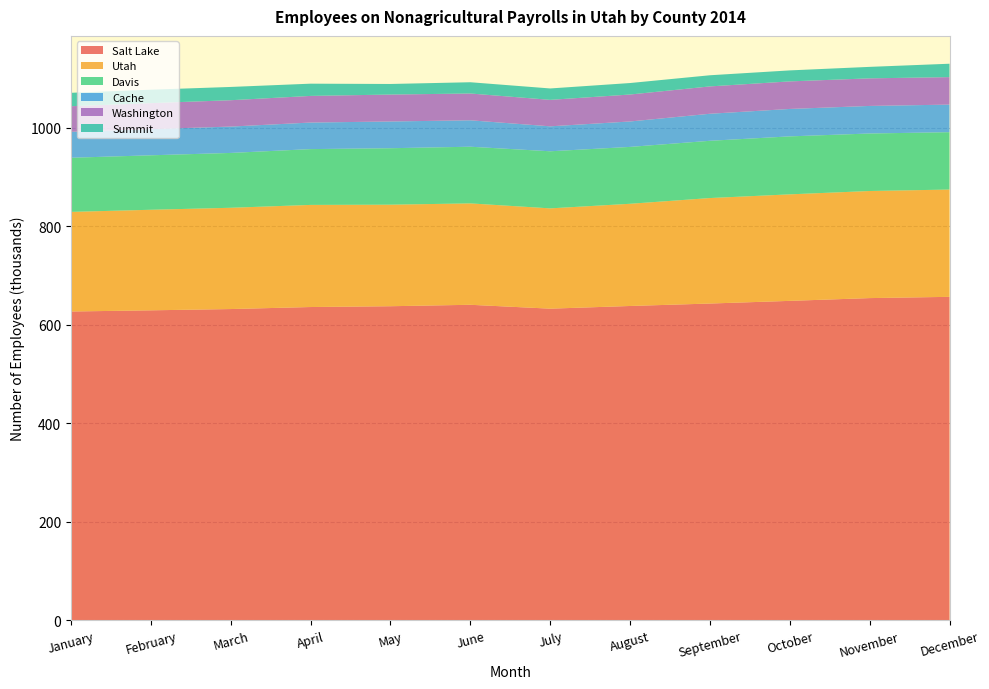

Reading left to right, transcribe all the data shown in this chart.

Salt Lake: January=626751	February=629138	March=631733	April=635836	May=637459	June=640376	July=632518	August=637947	September=642922	October=648323	November=653945	December=656489
Utah: January=202076	February=203996	March=205436	April=207147	May=205983	June=205684	July=203443	August=207323	September=213981	October=216080	November=217245	December=217652
Davis: January=109798	February=110494	March=111248	April=113199	May=114546	June=114959	July=115820	August=115382	September=116145	October=117602	November=116656	December=116370
Cache: January=52614	February=53109	March=53457	April=53888	May=54231	June=53598	July=50626	August=51590	September=54841	October=55647	November=55918	December=55943
Washington: January=51948	February=52718	March=53485	April=54028	May=54636	June=54371	July=53683	August=54686	September=55488	October=55891	November=55960	December=55759
Summit: January=27199	February=27256	March=26926	April=24830	May=21447	June=22836	July=23131	August=23294	September=22604	October=22309	November=23287	December=27168